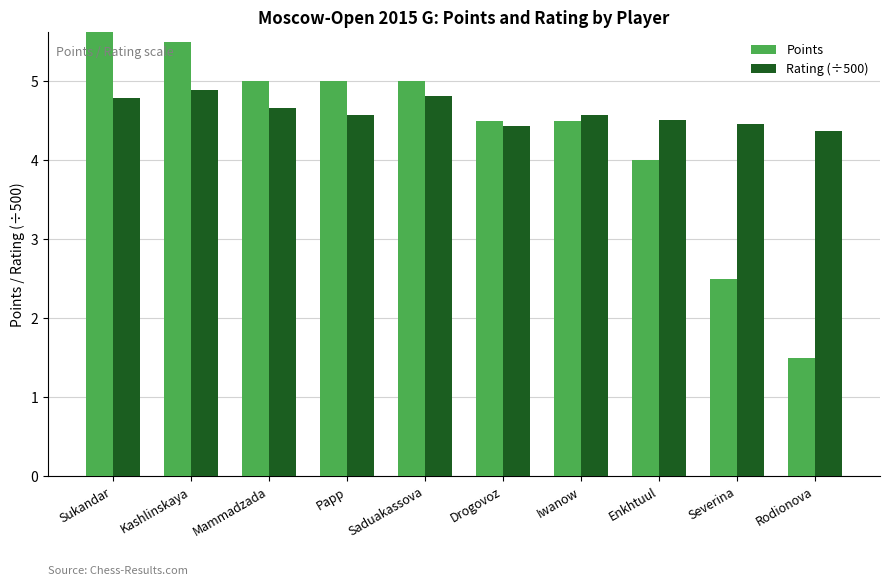

The Rating (÷500) series shows 6.7 at Sukandar. True or false?

False